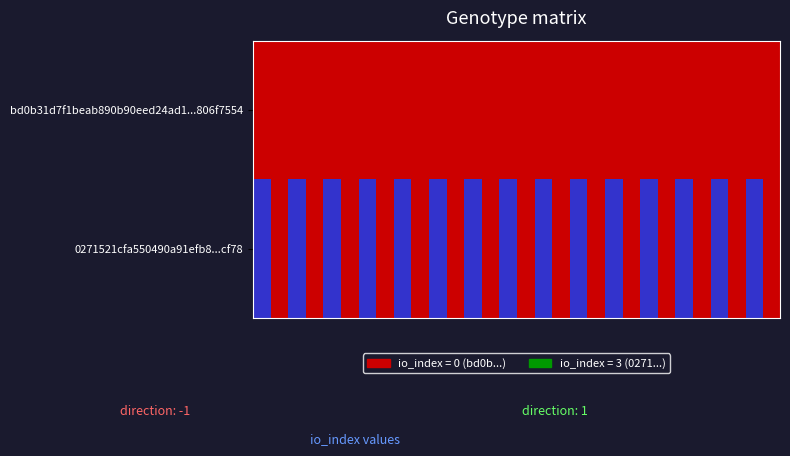

At how many categories does at least one series exceed 1?

15